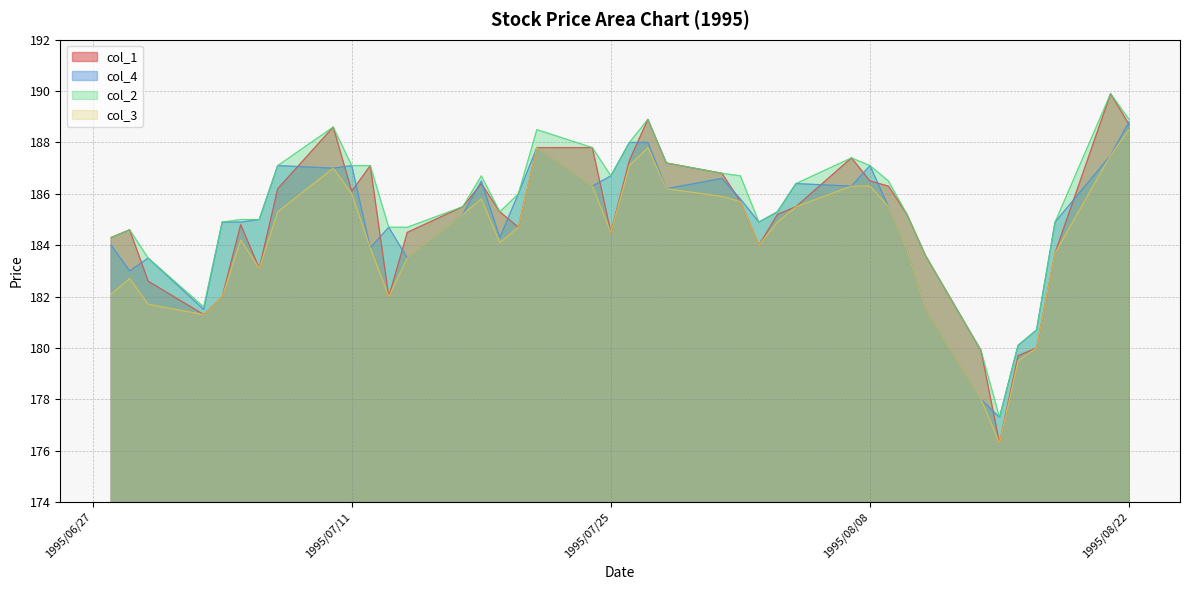

True or false: col_3 and col_1 intersect in this chart.

False